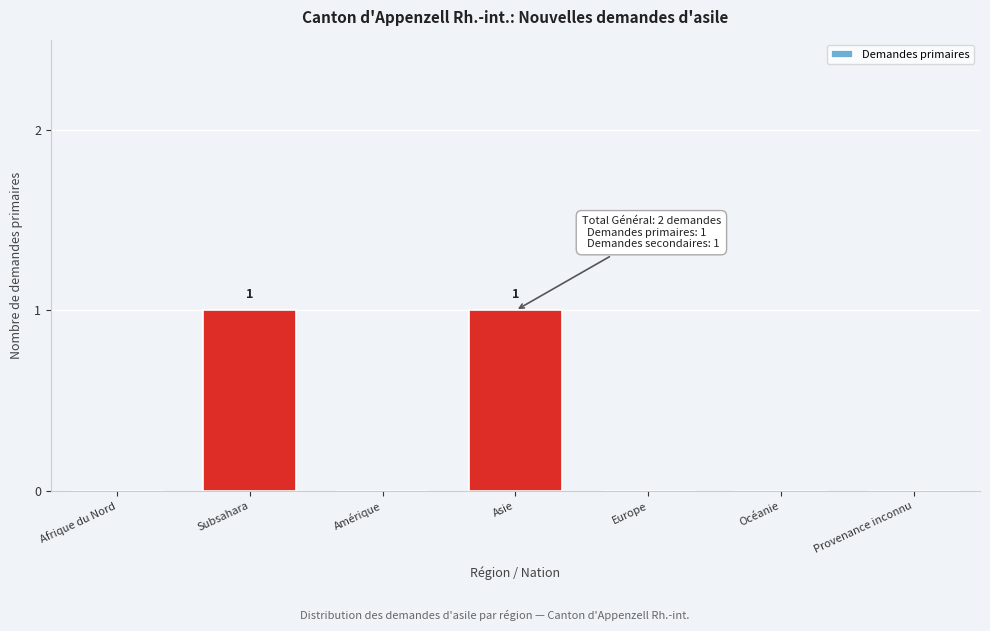

Reading right to left, transcribe all the data shown in this chart.

Provenance inconnu=0	Océanie=0	Europe=0	Asie=1	Amérique=0	Subsahara=1	Afrique du Nord=0